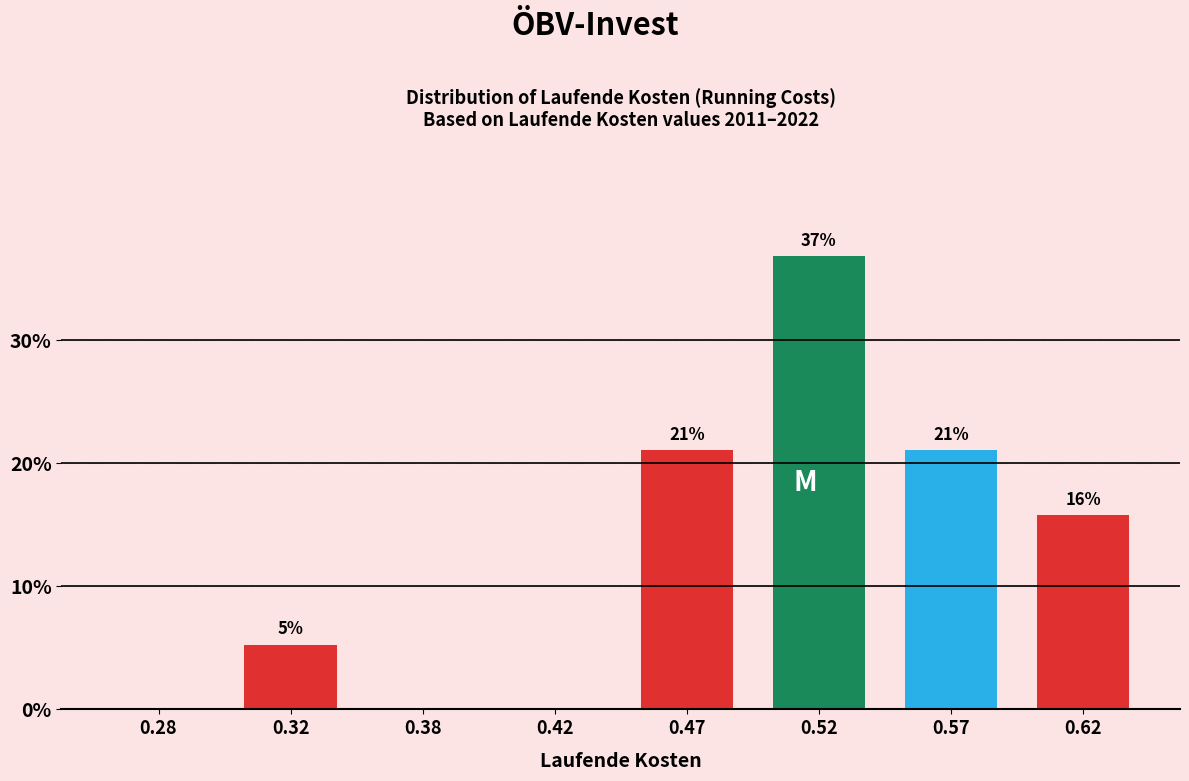

What is the sum of all values?

100.0